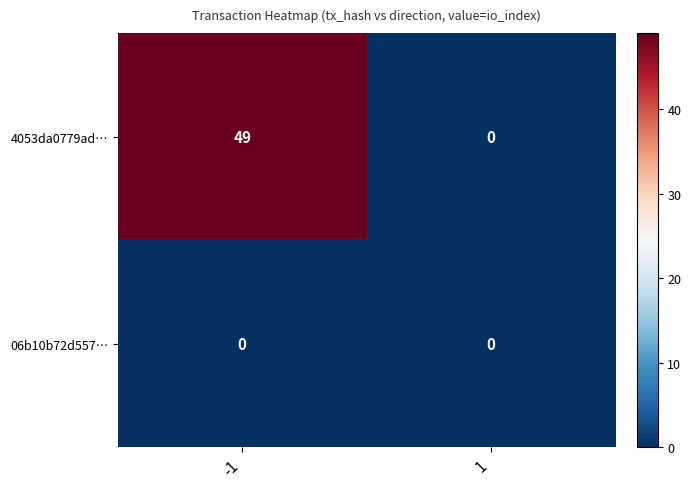

How many values in 4053da0779ad… are above zero?

1